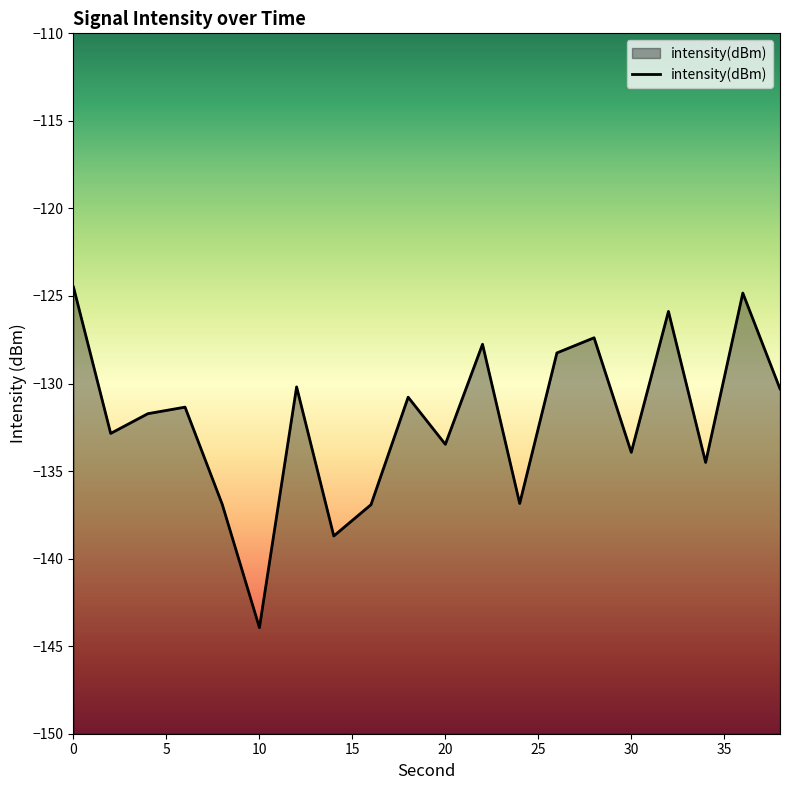

What is the difference between the maximum and minimum values?

19.4